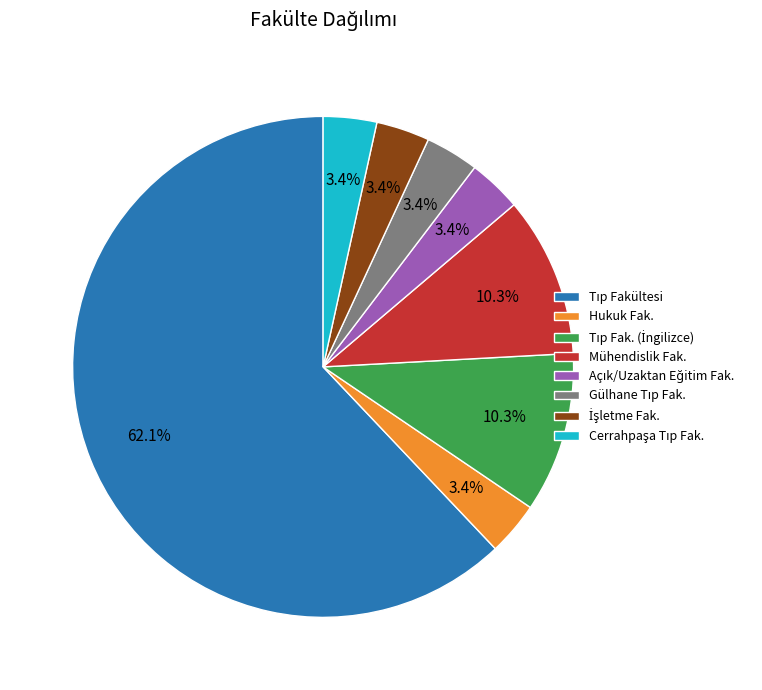

Is there a majority slice in this chart?

Yes